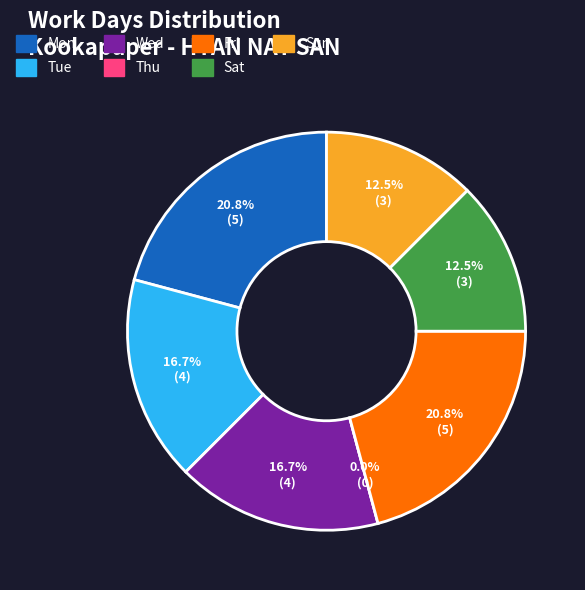

Does Wed represent more than half of the total?

No